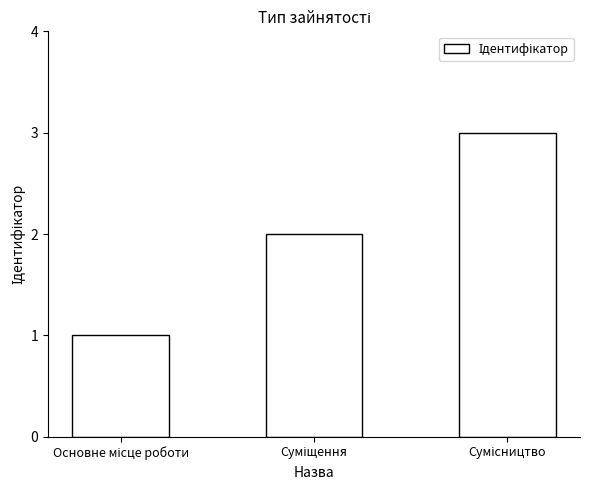

What is the maximum value shown in the chart?

3